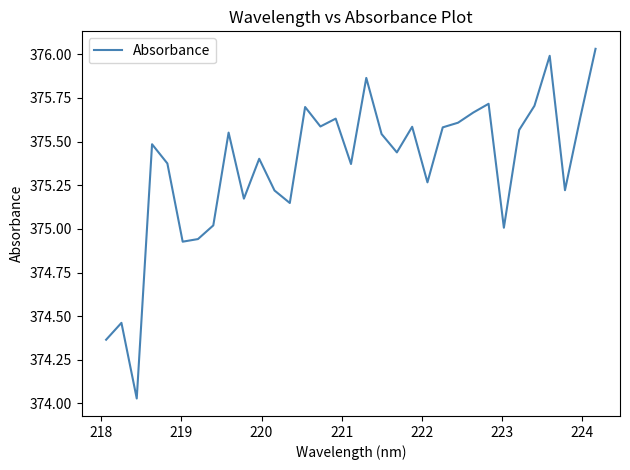

What is the difference between the maximum and minimum values?

2.0